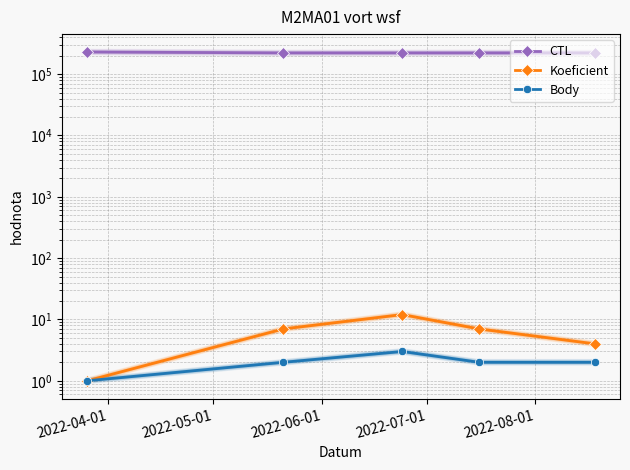

Read the CTL value at 2022-04-01, to the nearest 50.

229900